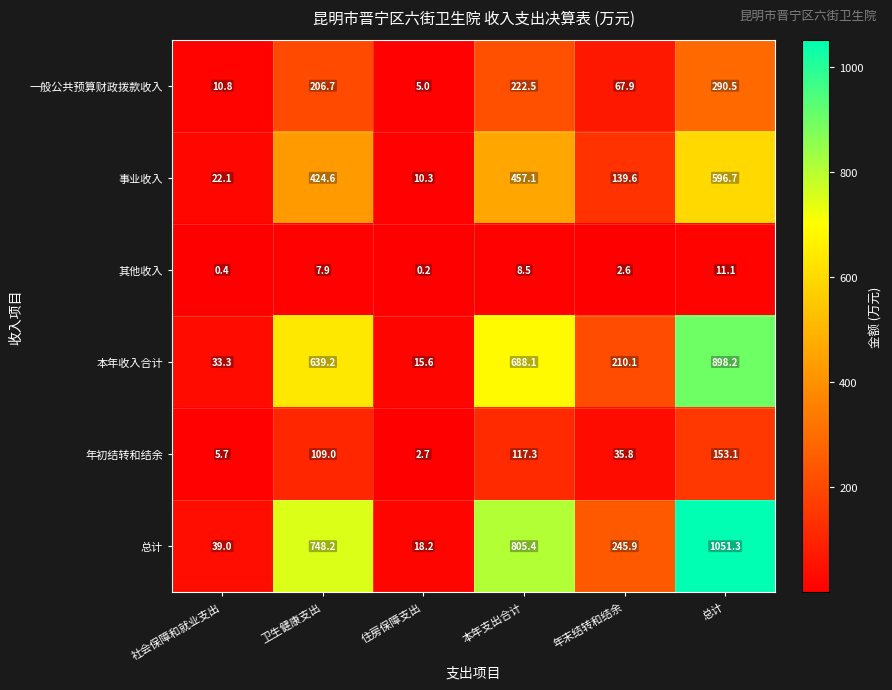

What is the spread (max minus min) of values at 社会保障和就业支出?

38.6